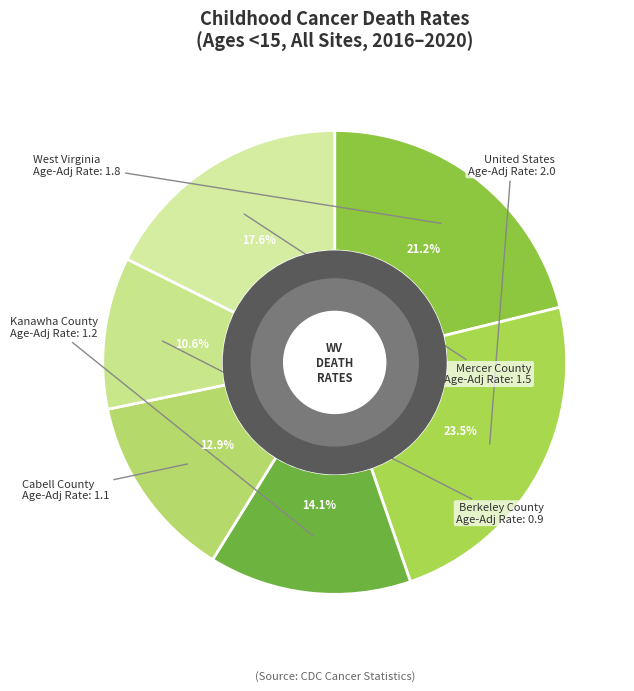

To the nearest percent, what is the average slice percentage?

17%